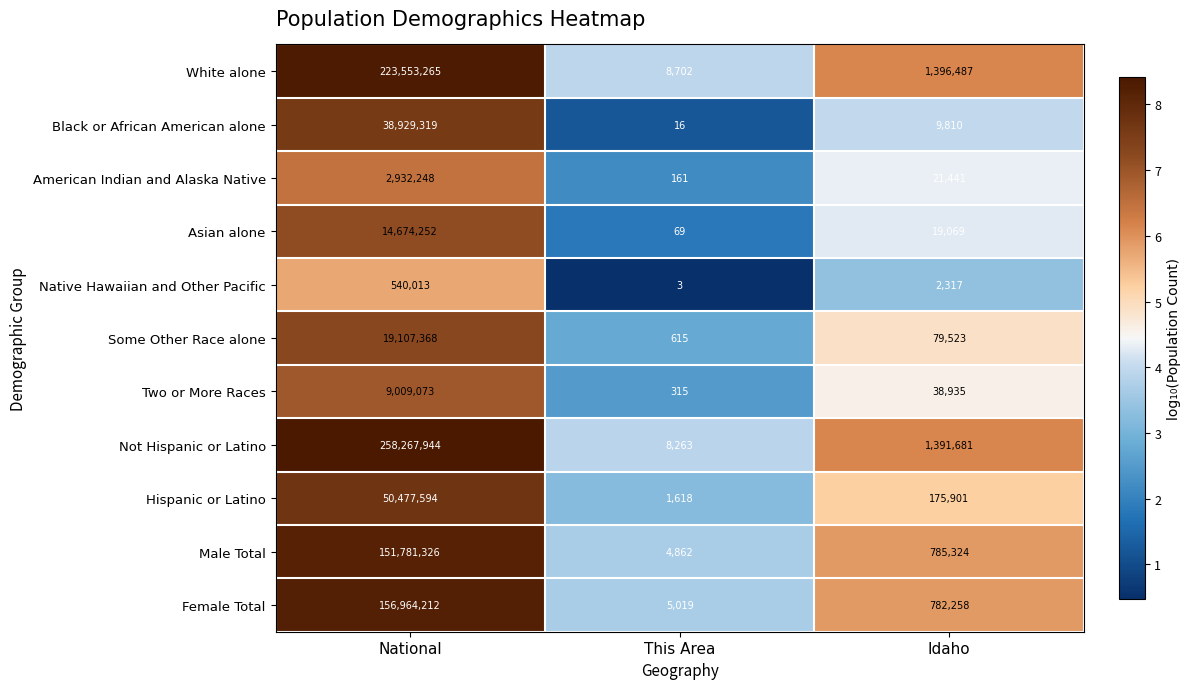

Which label corresponds to the smallest value in the chart?

This Area